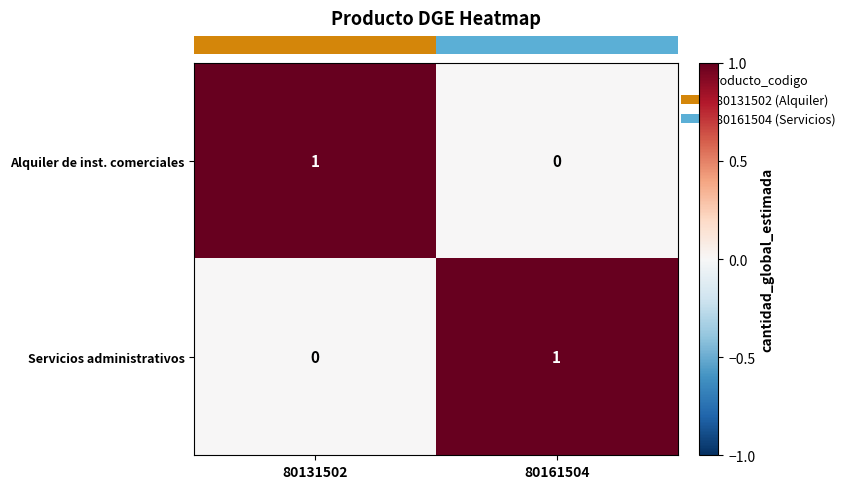

What is the total value across all series at 80161504?

1